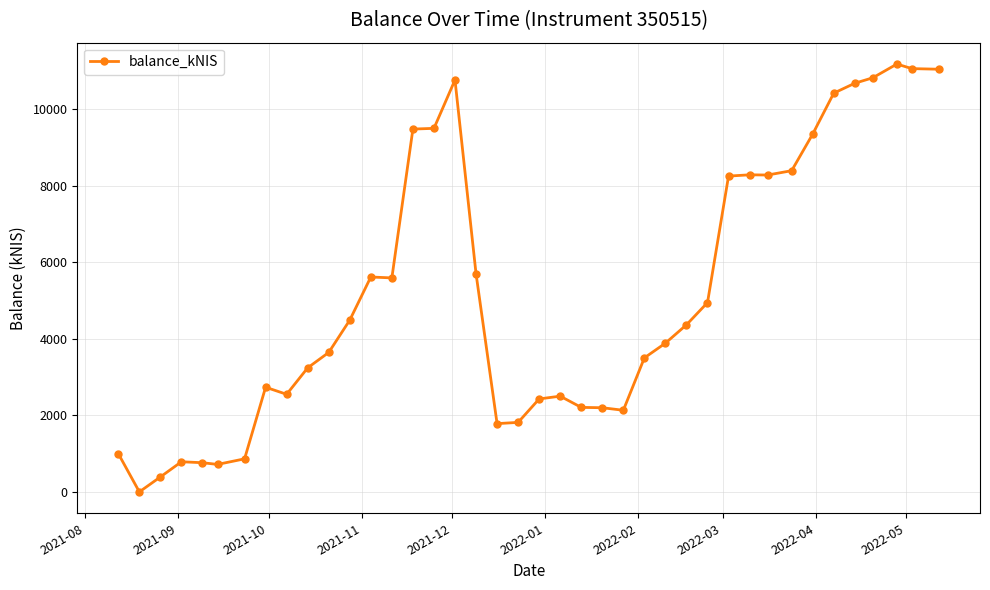

What is the value of the 39th point from the left?

11056.2